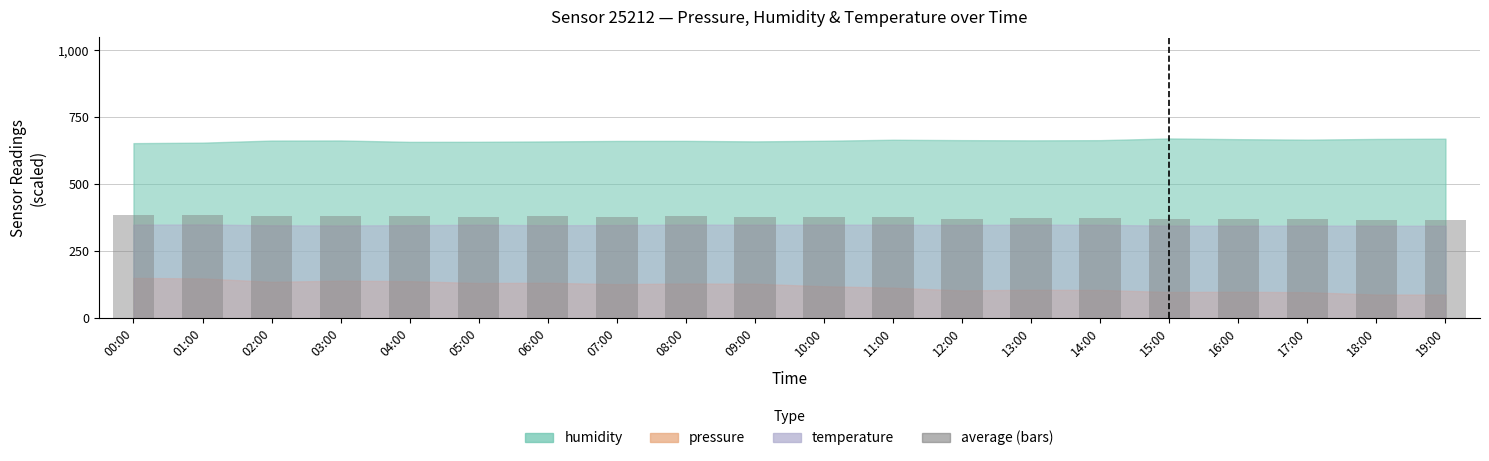

Approximately how many times larger is the value at 07:00 compared to 15:00?

1.0